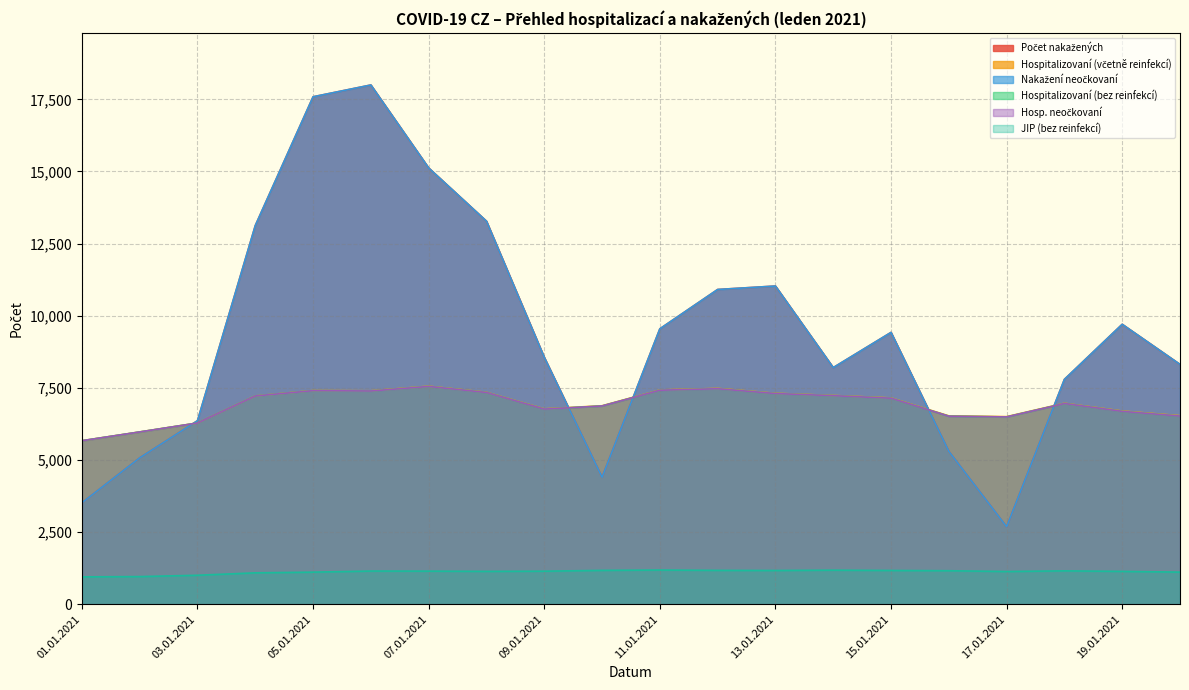

What is the spread (max minus min) of values at 12.01.2021?

9734